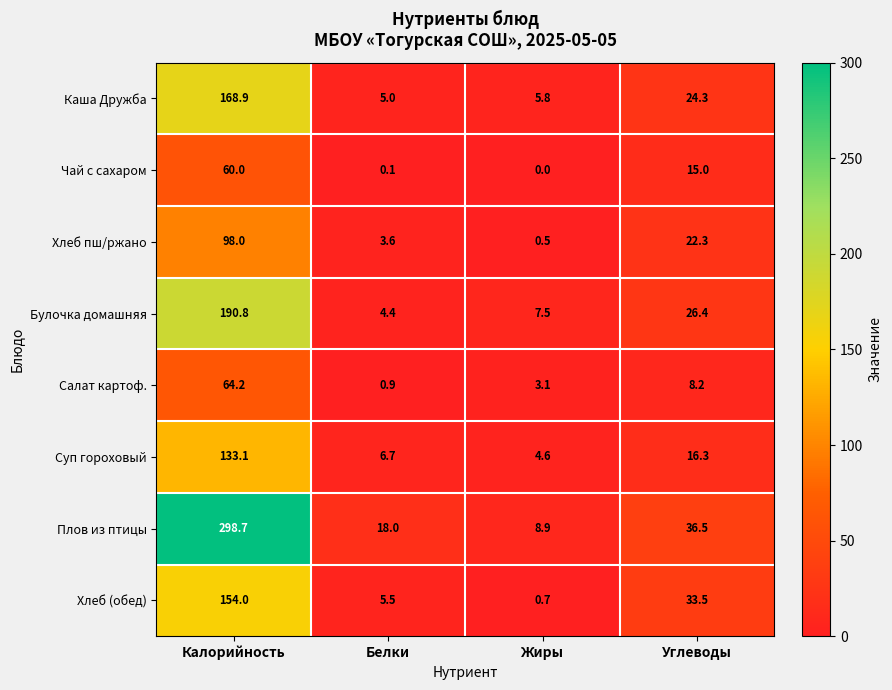

At which label does Плов из птицы first exceed 36?

Калорийность